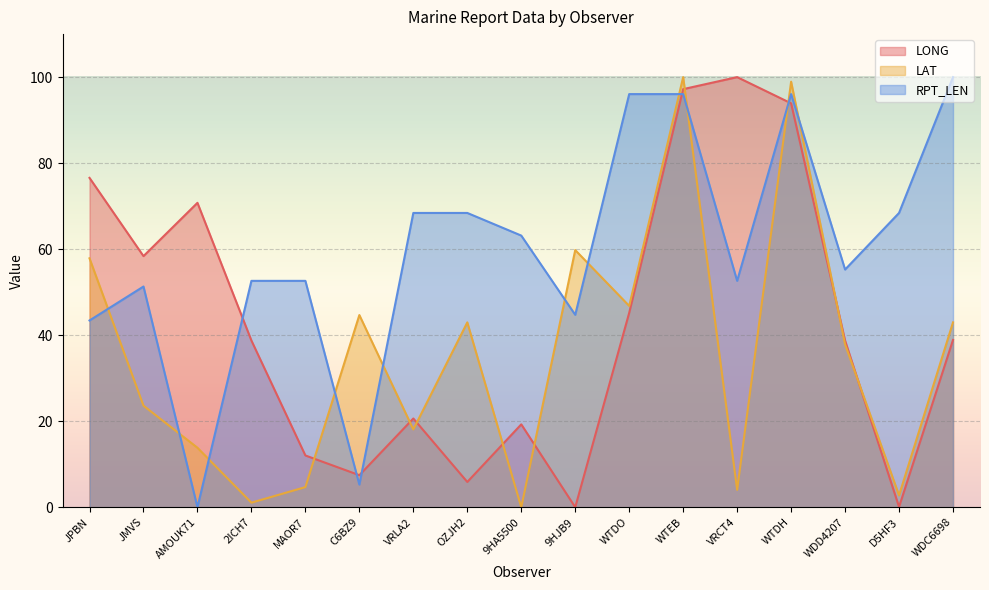

What is the value of the LONG point at the 7th from the left?

20.6